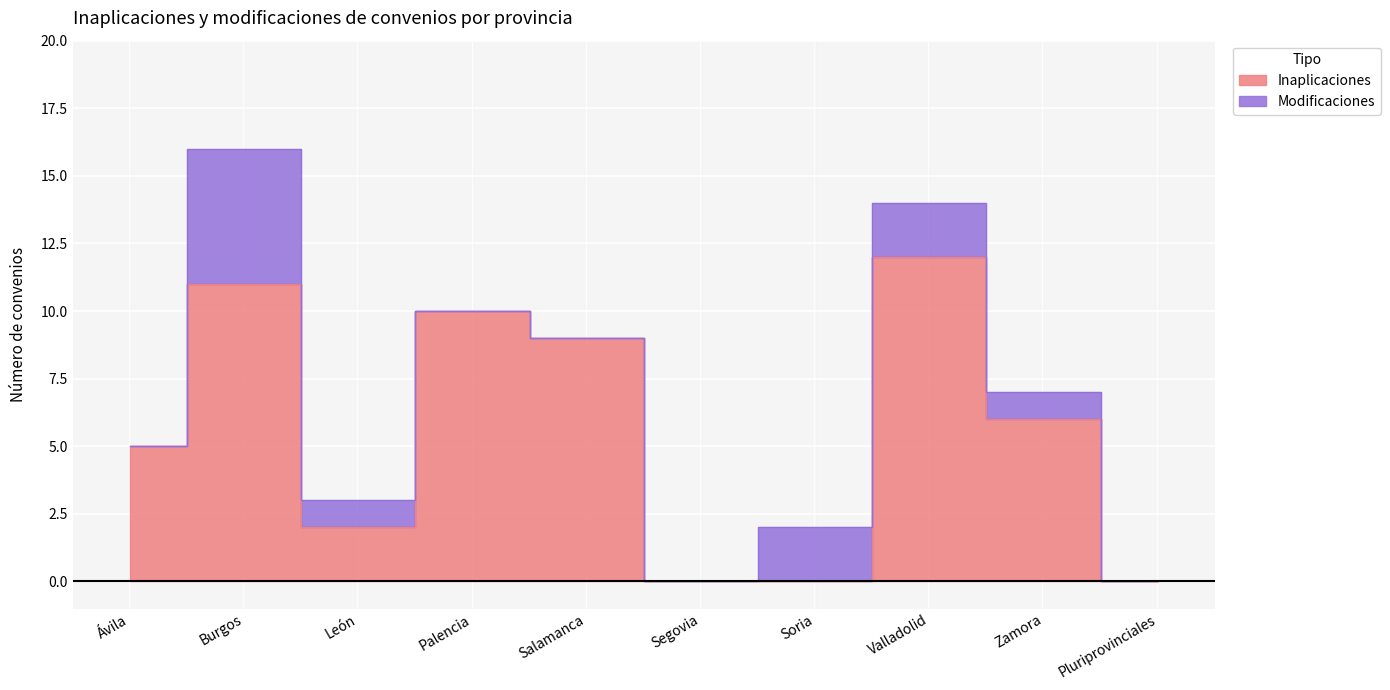

List the labels in order of value, largest first.

Valladolid, Burgos, Palencia, Salamanca, Zamora, Ávila, León, Segovia, Soria, Pluriprovinciales